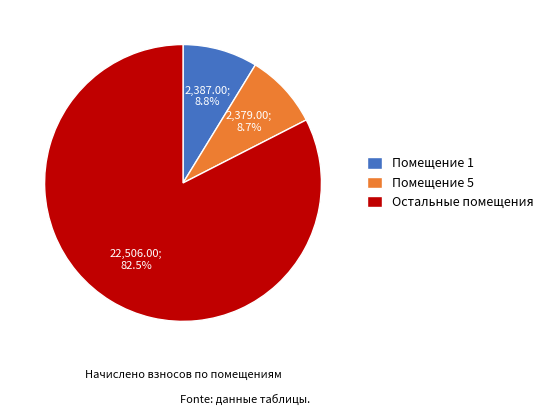

What is the ratio of the value at Помещение 5 to the value at Помещение 1?

1.0